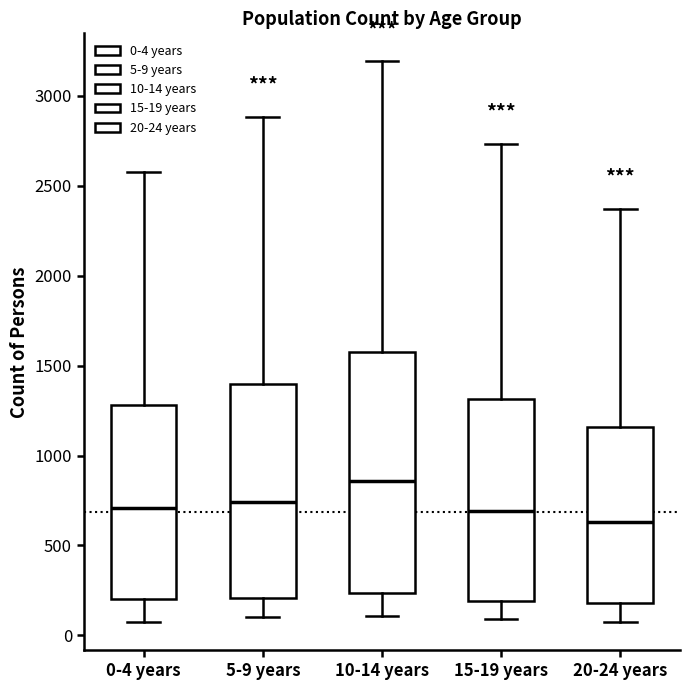

Reading left to right, read every box against the y-axis: the position of its median line, the range the box covers, and the ends of its whiskers. The values are not printed on the chart, so give them approximately, as read against the axis.

0-4 years: median 700, box 200 to 1300, whiskers 50 to 2600
5-9 years: median 750, box 200 to 1400, whiskers 100 to 2900
10-14 years: median 850, box 250 to 1600, whiskers 100 to 3200
15-19 years: median 700, box 200 to 1300, whiskers 100 to 2750
20-24 years: median 650, box 200 to 1150, whiskers 100 to 2350